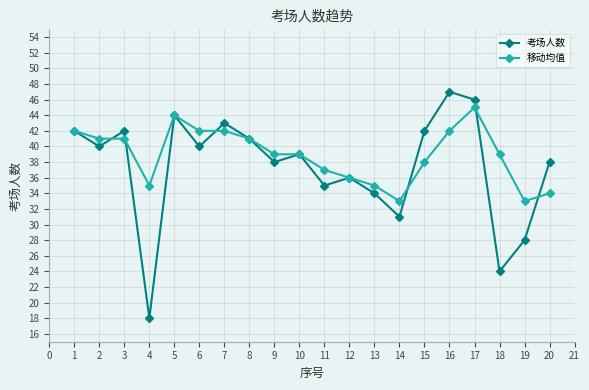

At which category is the sum across all series the highest?

17